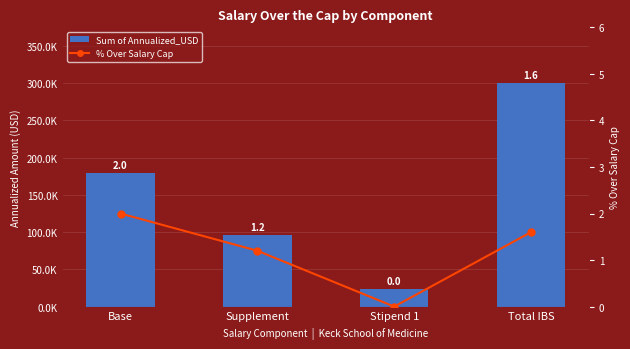

At which category does the chart reach its peak across all series?

Total IBS